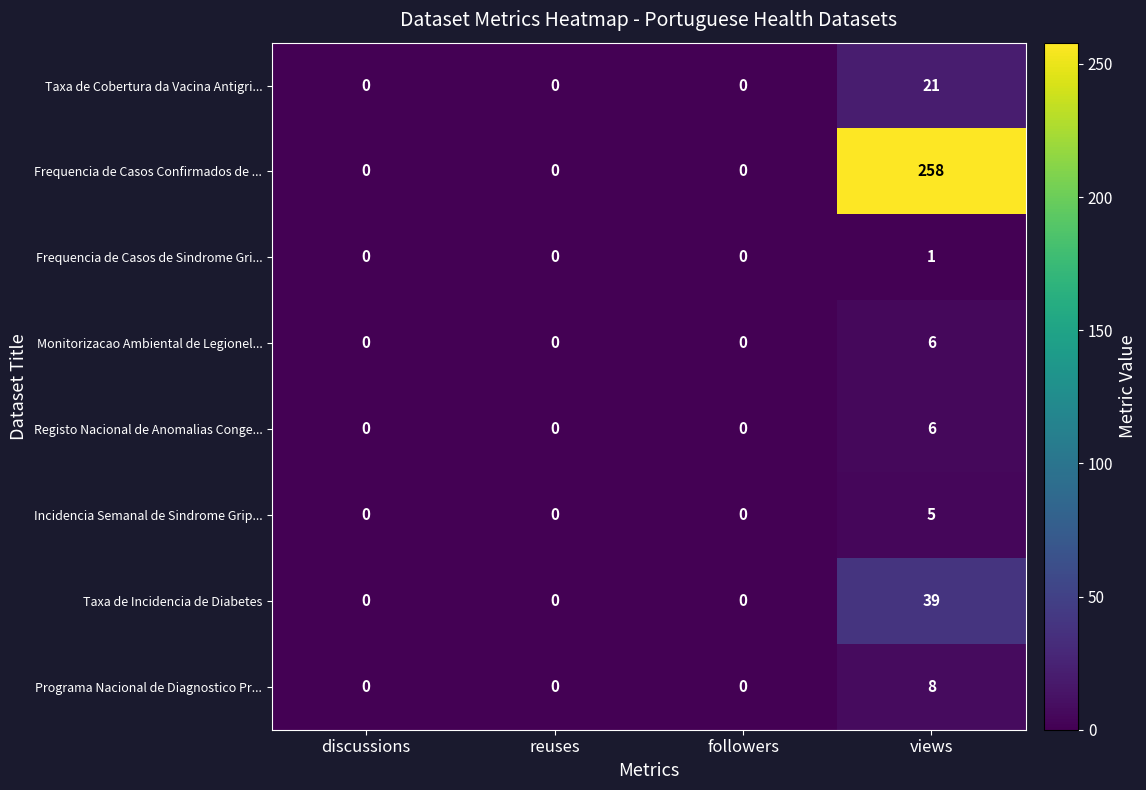

Which category has the highest value across all series?

views